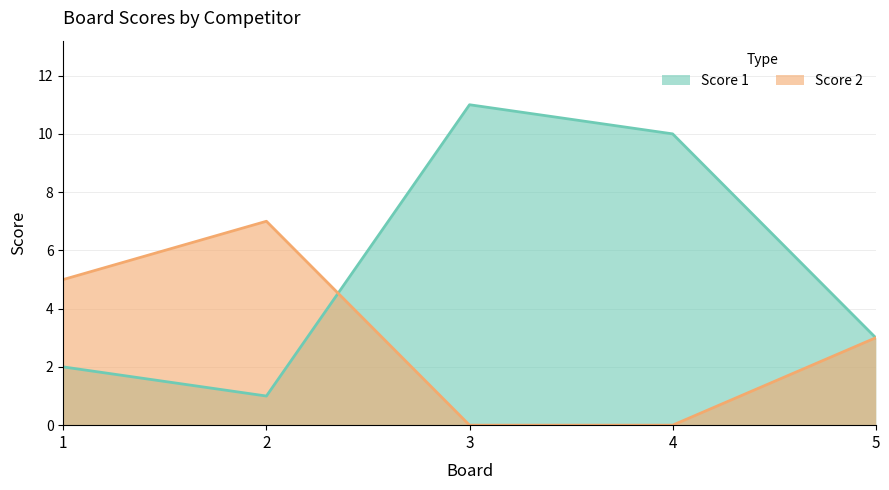

How many values in the Score 1 series exceed 3?

2